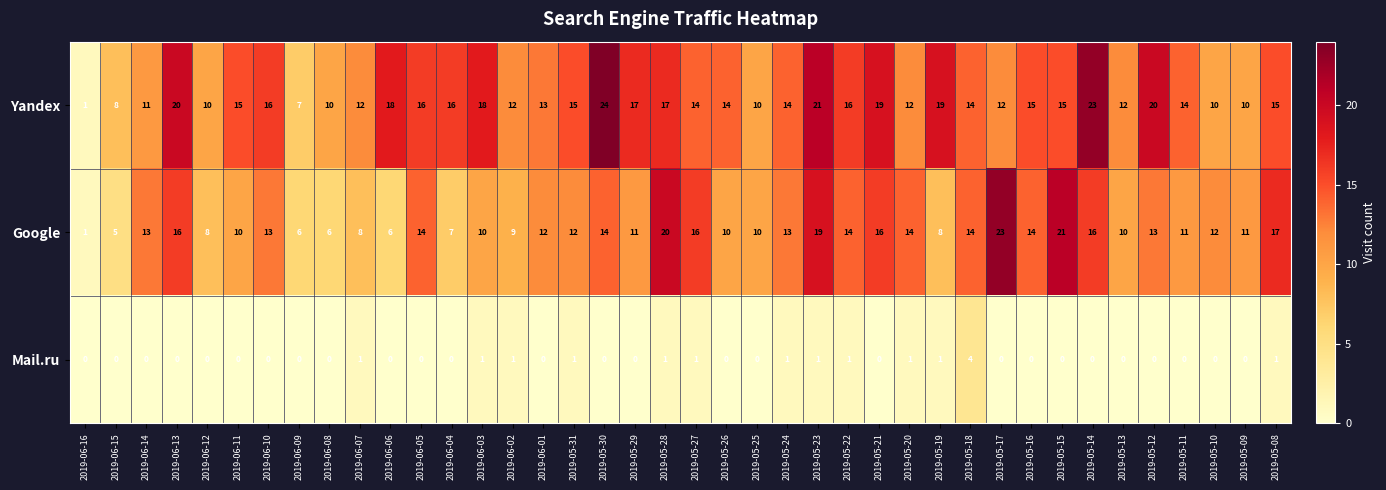

How many distinct data groups are displayed?

3